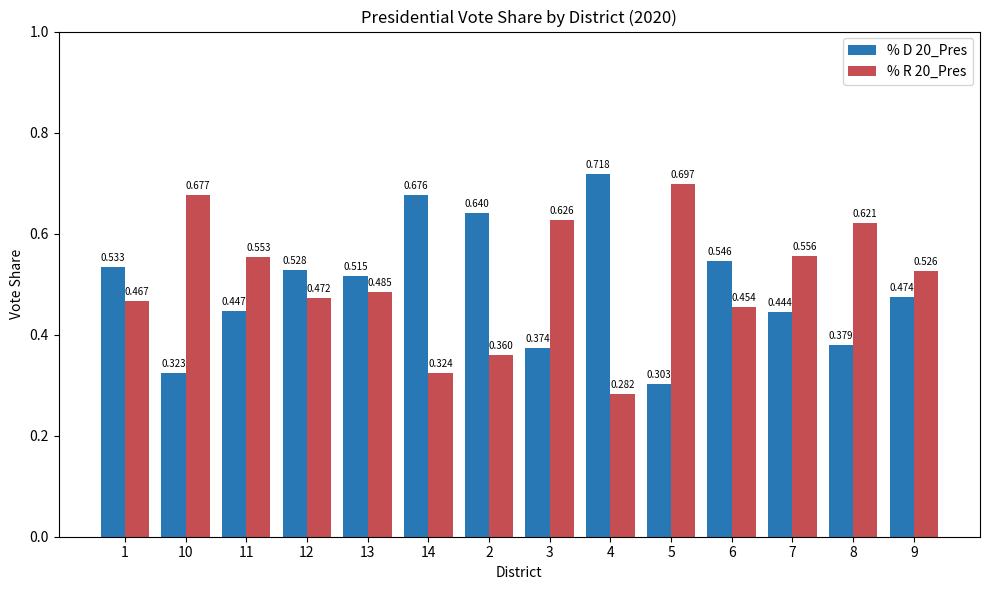

At which label is % R 20_Pres closest to 0?

4